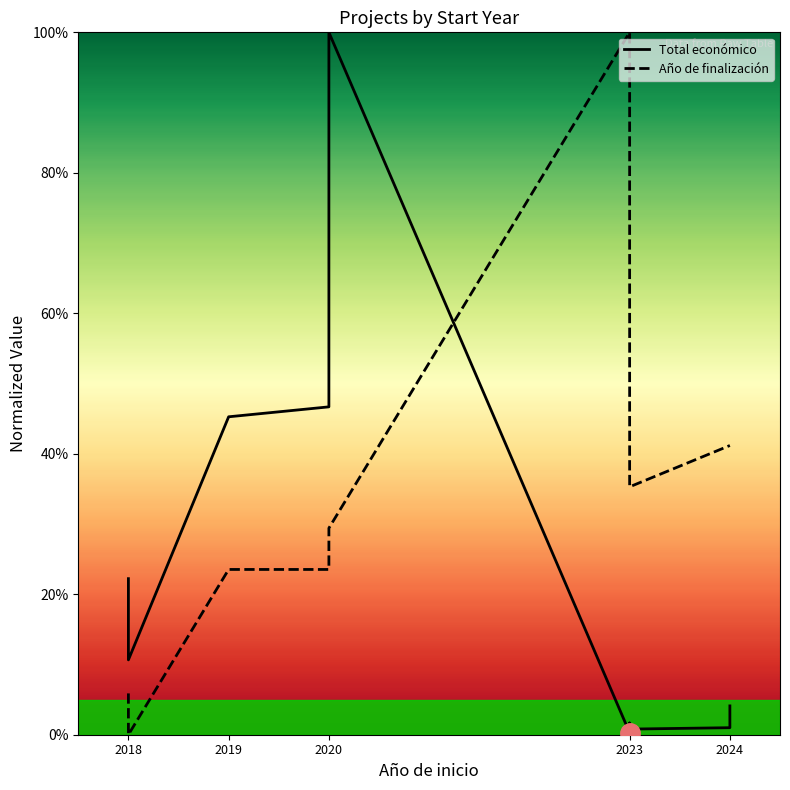

Which series has the largest range (max minus min)?

Año de finalización